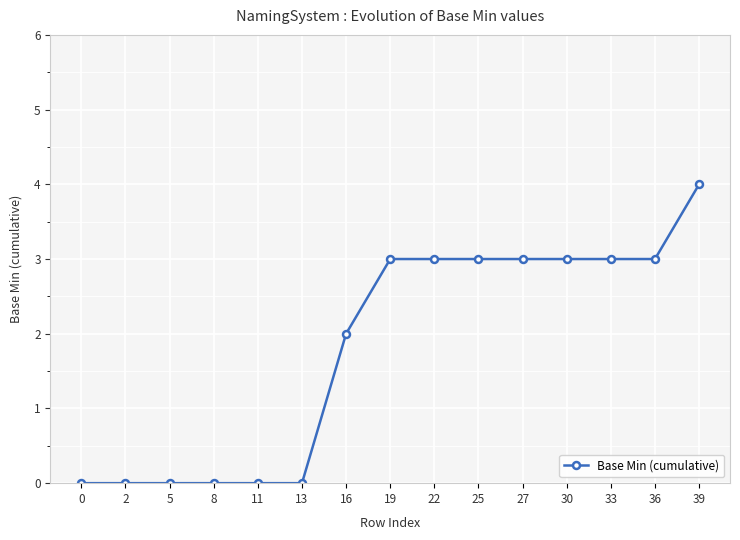

What is the difference between the maximum and minimum values?

4